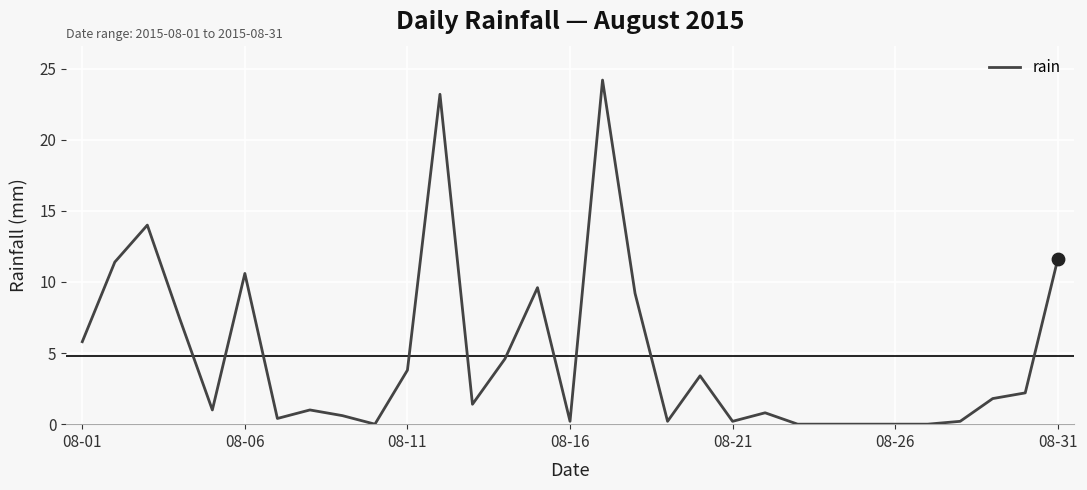

What is the maximum value shown in the chart?

24.2